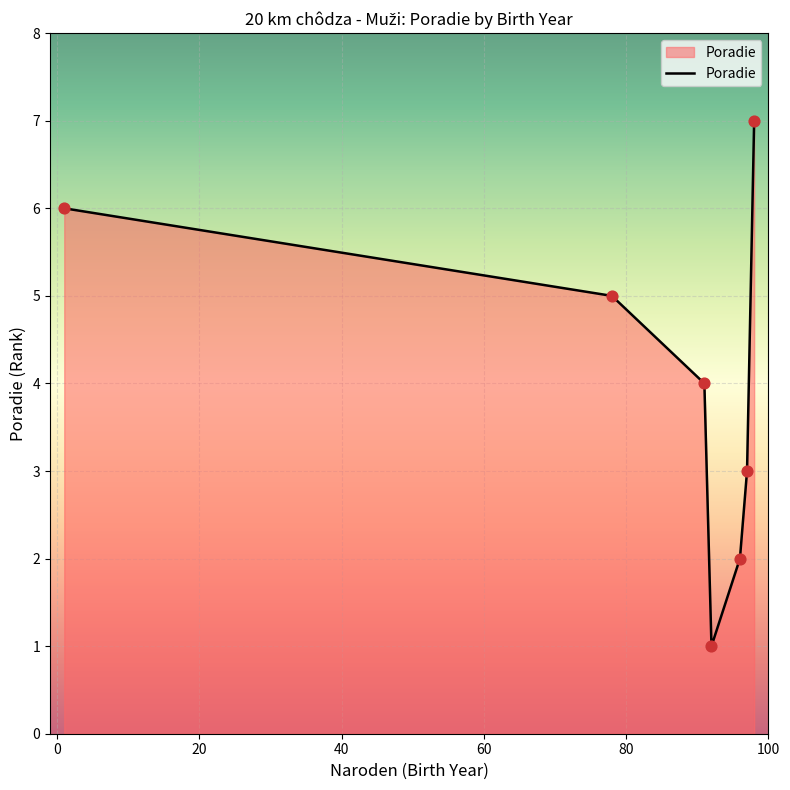

How many interior local valleys (lower than both neighbors) does the data have?

1